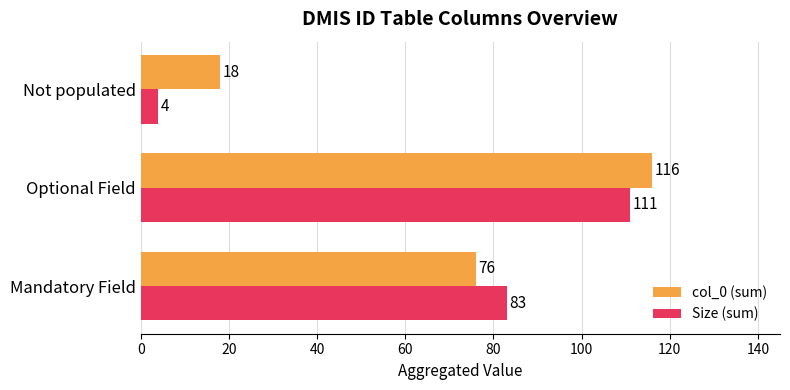

At which category is the sum across all series the highest?

Optional Field